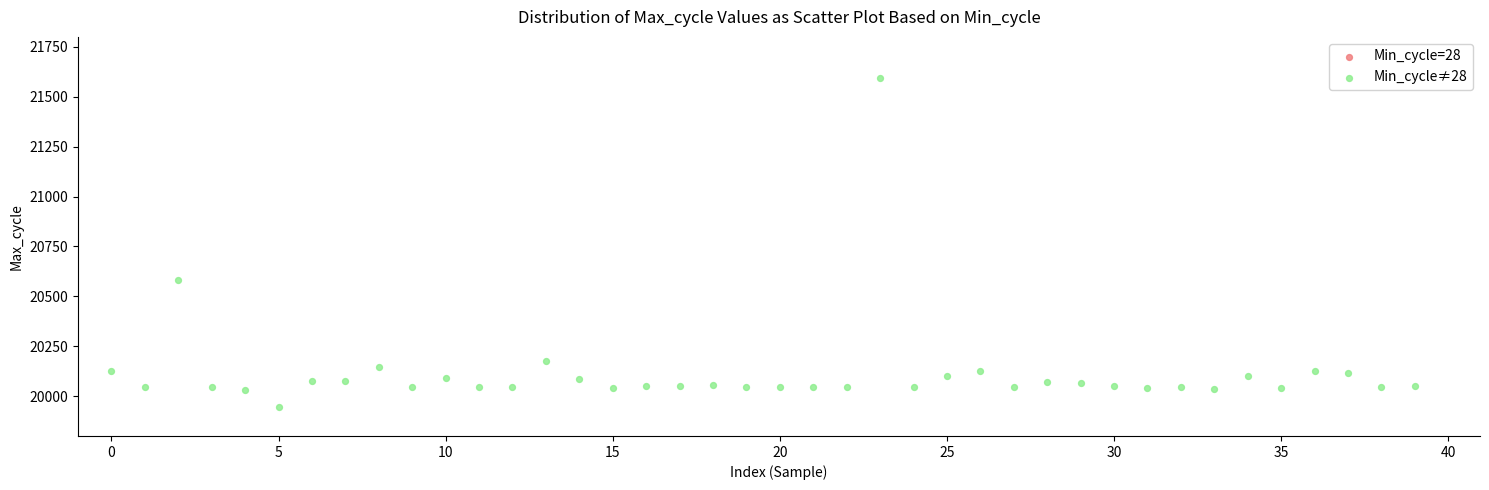

What Y value in the scatter plot is closest to 20770?

20582